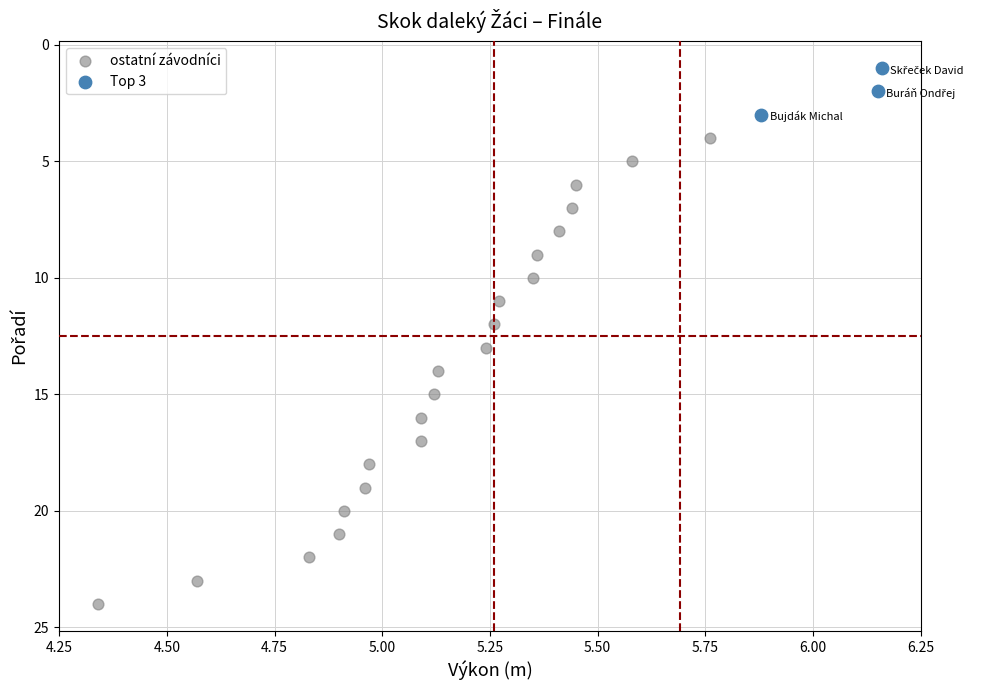

Which series has the largest Y range (max minus min)?

ostatní závodníci